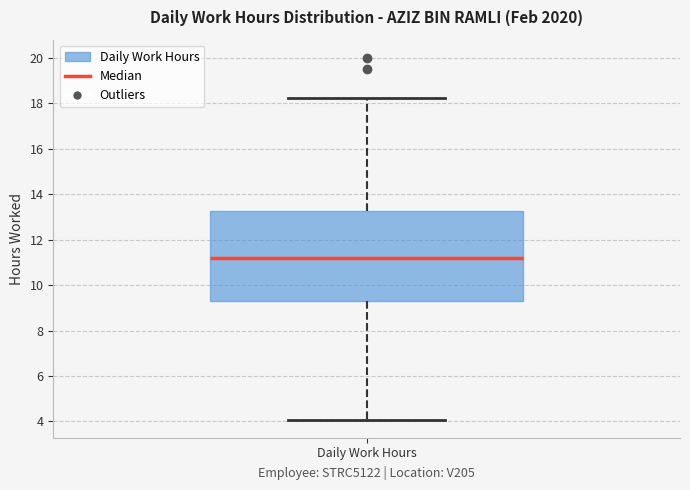

Transcribe this box plot: give where the median line is, the range the box spans, and where the two whiskers end, as read against the y-axis. The values are not printed on the chart, so give them approximately, as read against the axis.

median 11.2, box 9.4 to 13.2, whiskers 4.0 to 18.2